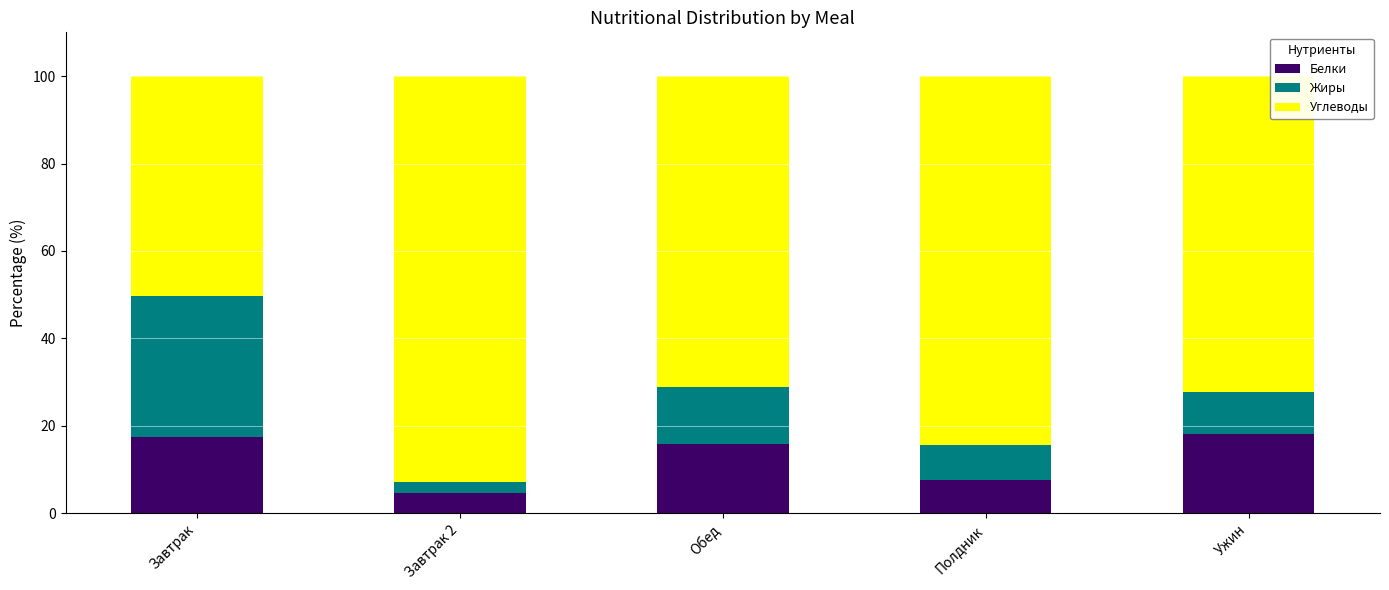

The Белки series shows 7.5 at Ужин. True or false?

False